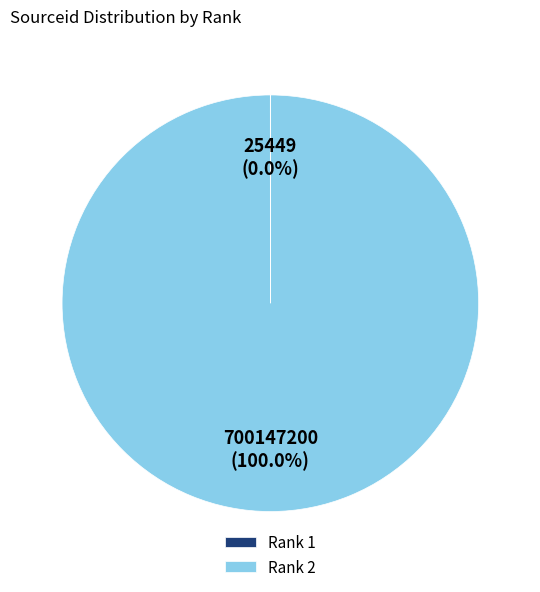

To the nearest percent, what is the average slice percentage?

50%